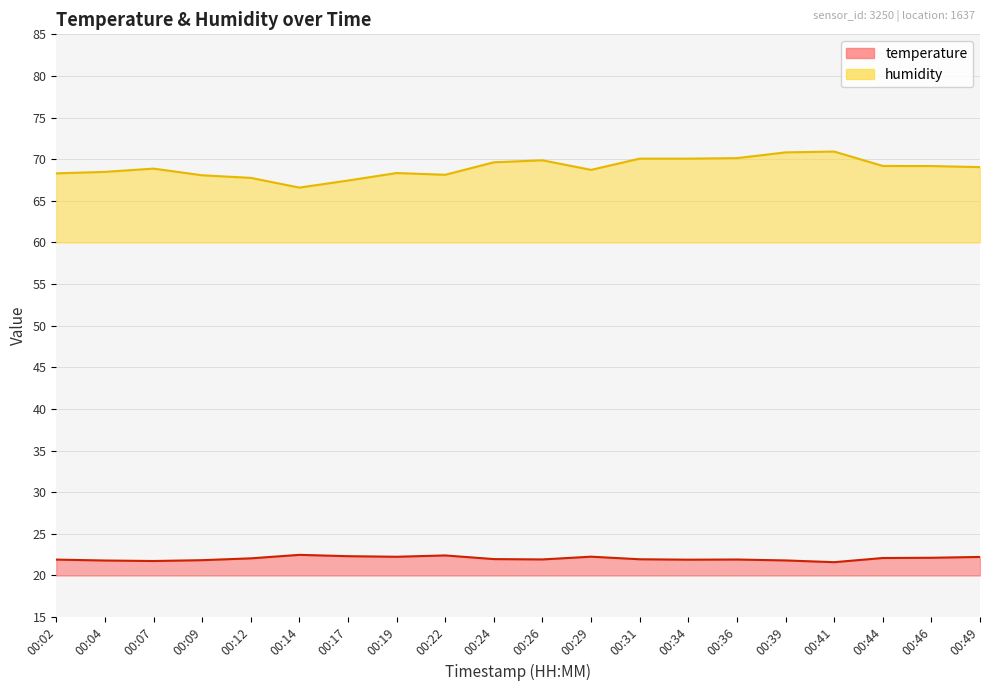

Which series has the largest total across all categories?

humidity